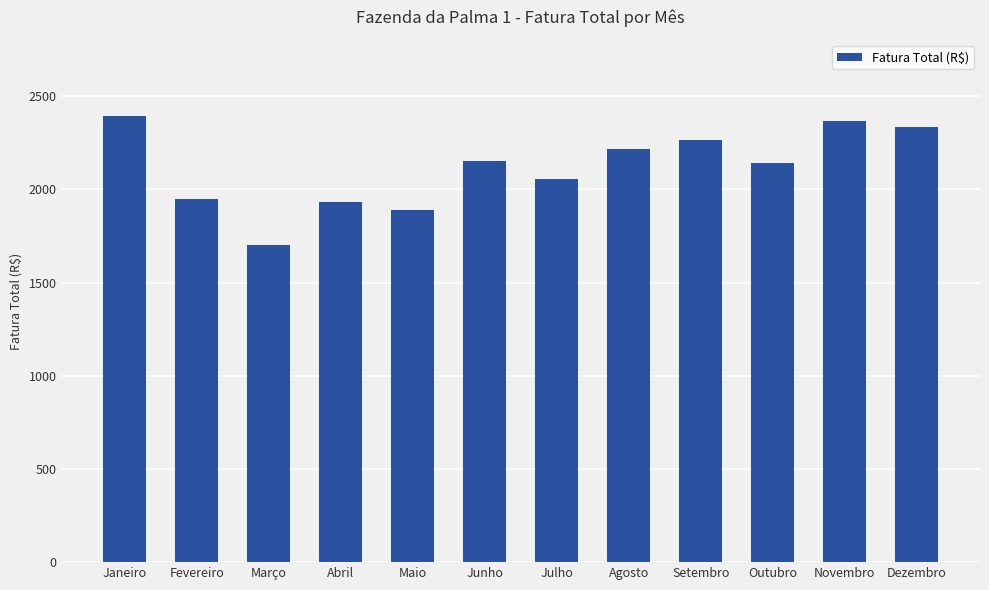

What is the average value?

2116.2